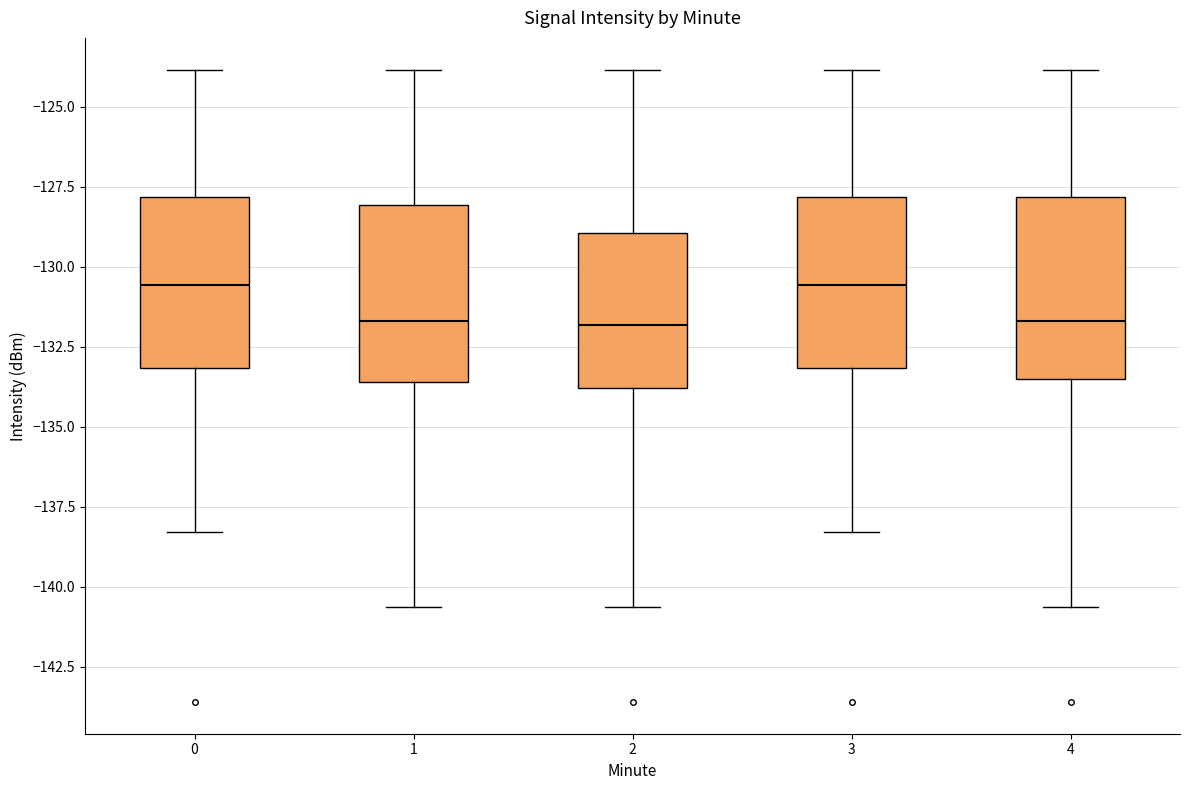

Reading left to right, transcribe this box plot: for each box, give where its median line is, the range the box spans, and where its two whiskers end, as read against the y-axis. The values are not printed on the chart, so give them approximately, as read against the axis.

0: median -130.5, box -133.0 to -128.0, whiskers -138.5 to -124.0
1: median -131.5, box -133.5 to -128.0, whiskers -140.5 to -124.0
2: median -132.0, box -134.0 to -129.0, whiskers -140.5 to -124.0
3: median -130.5, box -133.0 to -128.0, whiskers -138.5 to -124.0
4: median -131.5, box -133.5 to -128.0, whiskers -140.5 to -124.0